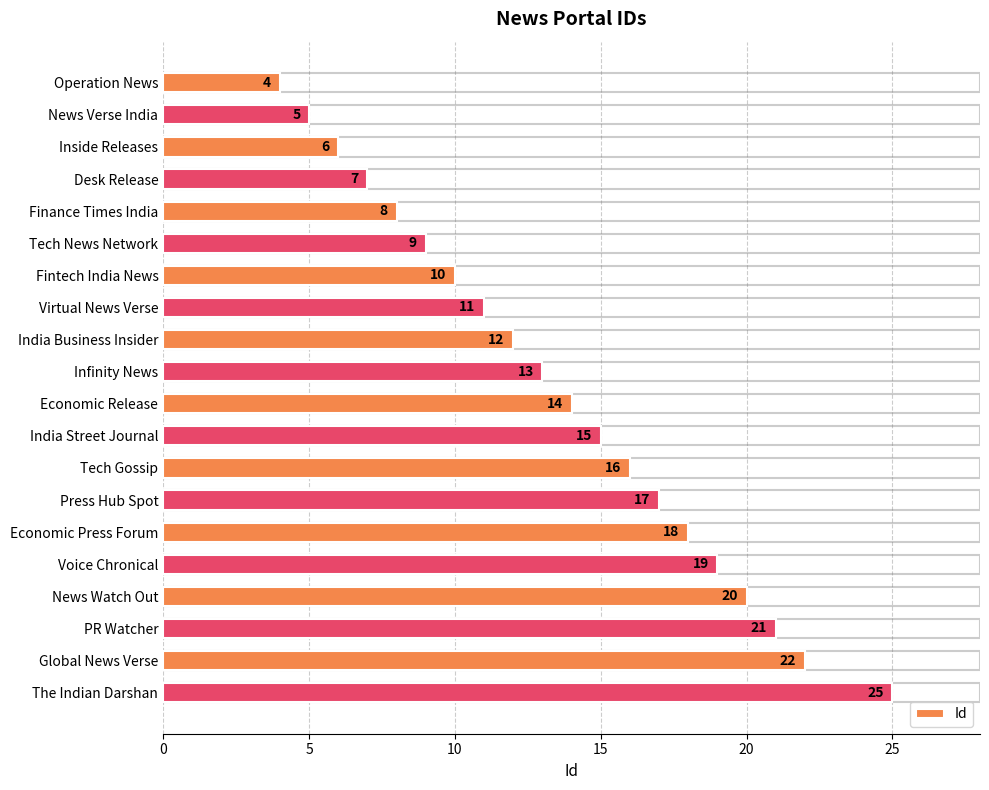

At which label is the value closest to 14?

Economic Release